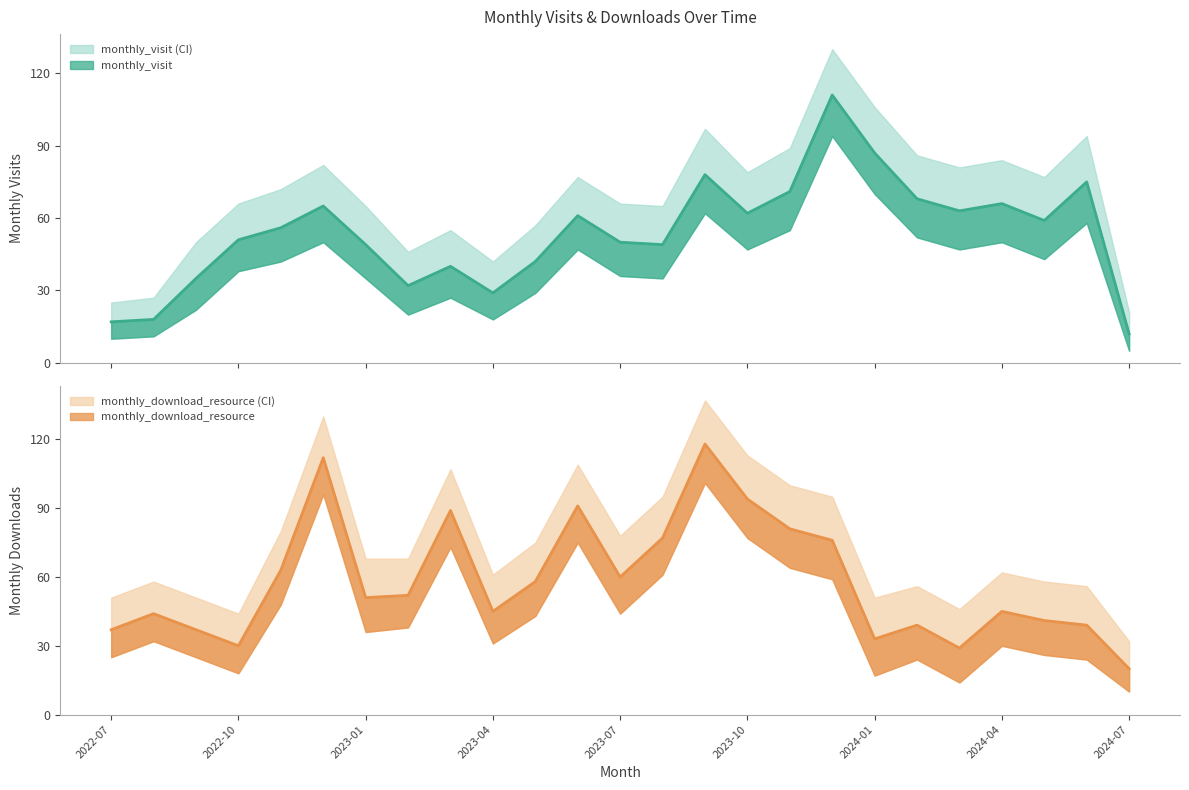

List the series in order of their peak value, lowest first.

monthly_visit, monthly_download_resource